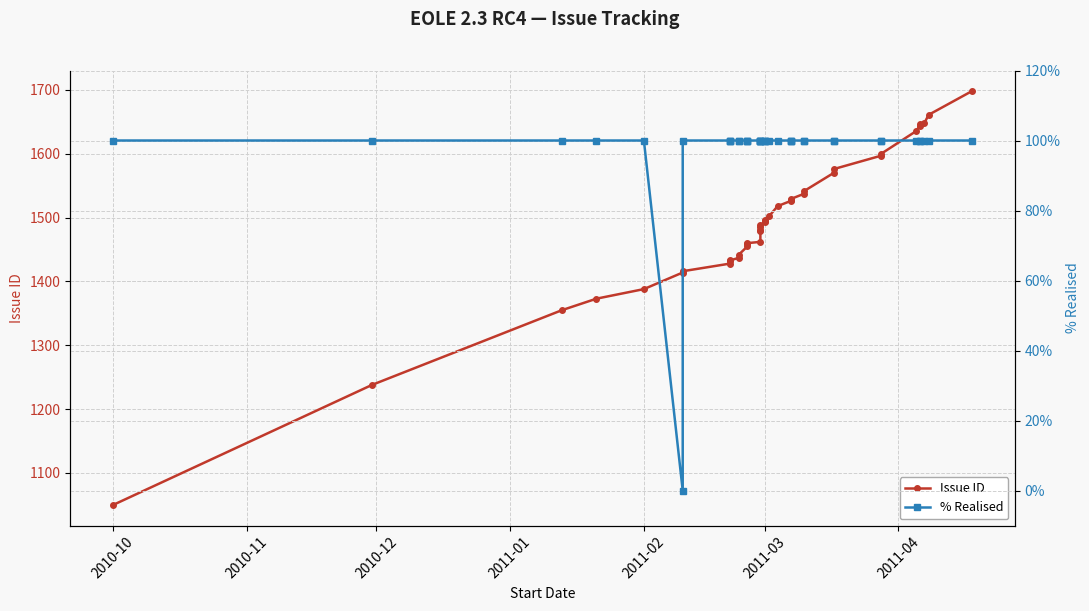

What is the average value of the % Realised series?

98